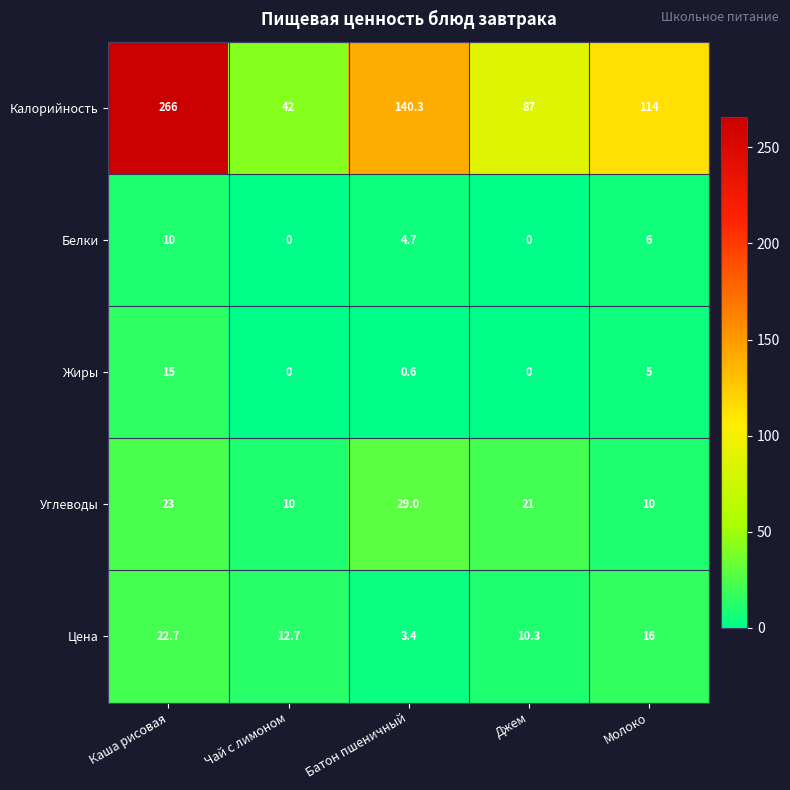

What is the maximum value shown in the chart?

266.0